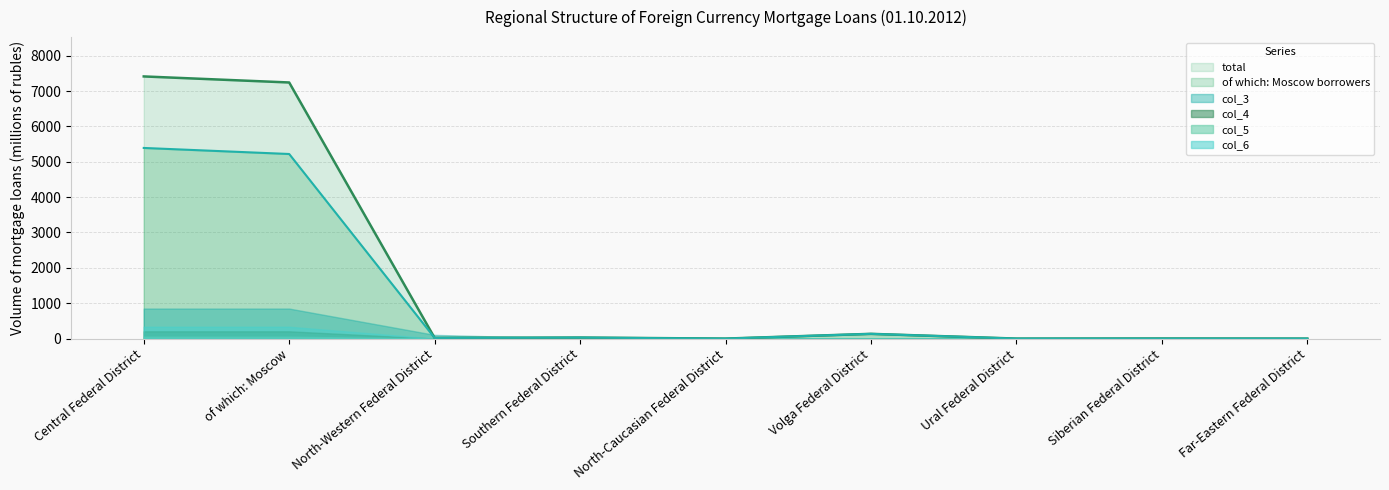

What is the approximate value of col_3 at North-Western Federal District?

105